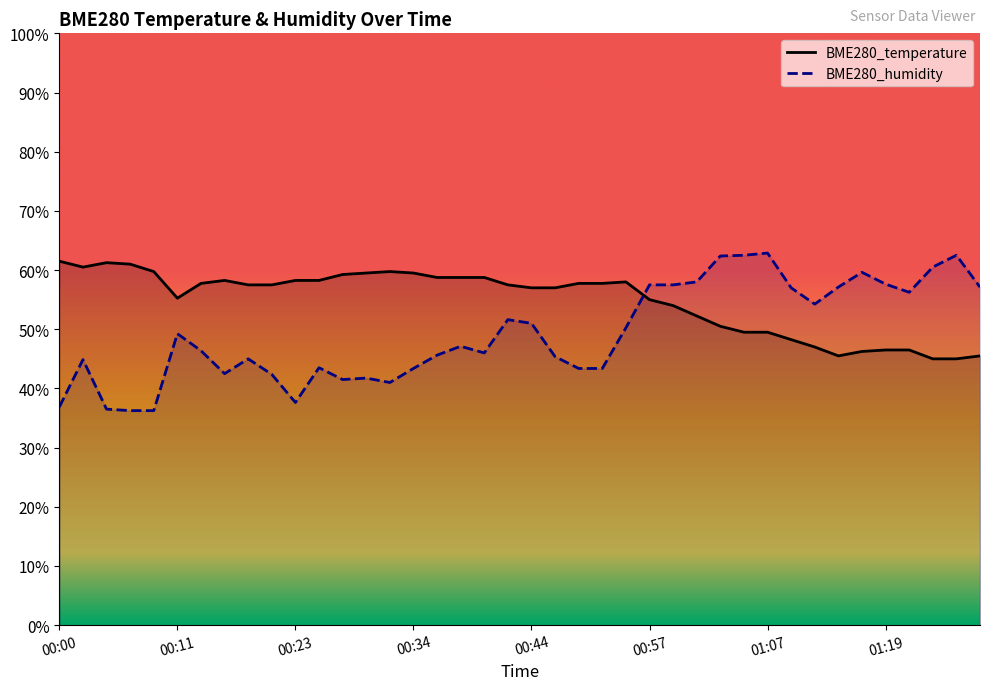

Reading left to right, transcribe all the data shown in this chart.

BME280_temperature: 61.5	60.5	61.2	61.0	59.8	55.3	57.7	58.2	57.5	57.5	58.2	58.2	59.3	59.5	59.8	59.5	58.8	58.8	58.8	57.5	57.0	57.0	57.7	57.7	58.0	55.0	54.0	52.2	50.5	49.5	49.5	48.2	47.0	45.5	46.2	46.5	46.5	45.0	45.0	45.5
BME280_humidity: 36.9	44.9	36.5	36.2	36.2	49.2	46.4	42.5	45.0	42.4	37.6	43.5	41.5	41.8	41.0	43.4	45.6	47.1	46.0	51.6	51.0	45.4	43.4	43.4	50.3	57.5	57.5	58.0	62.4	62.5	62.9	57.0	54.3	57.1	59.6	57.6	56.2	60.5	62.5	57.1